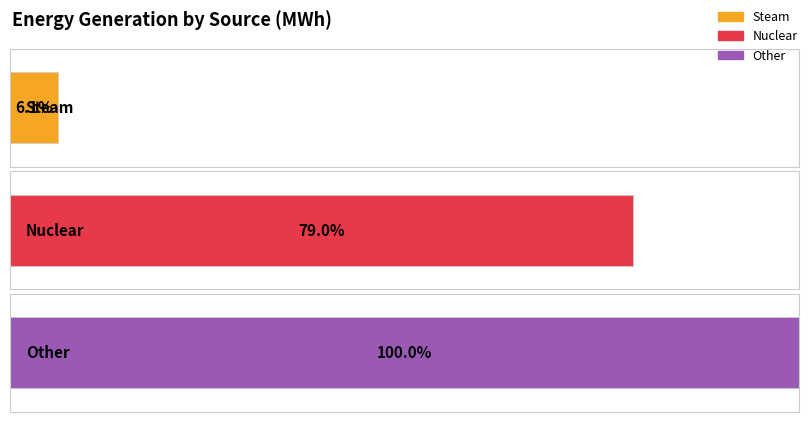

What is the value of the 2nd bar from the left?

23795385.4